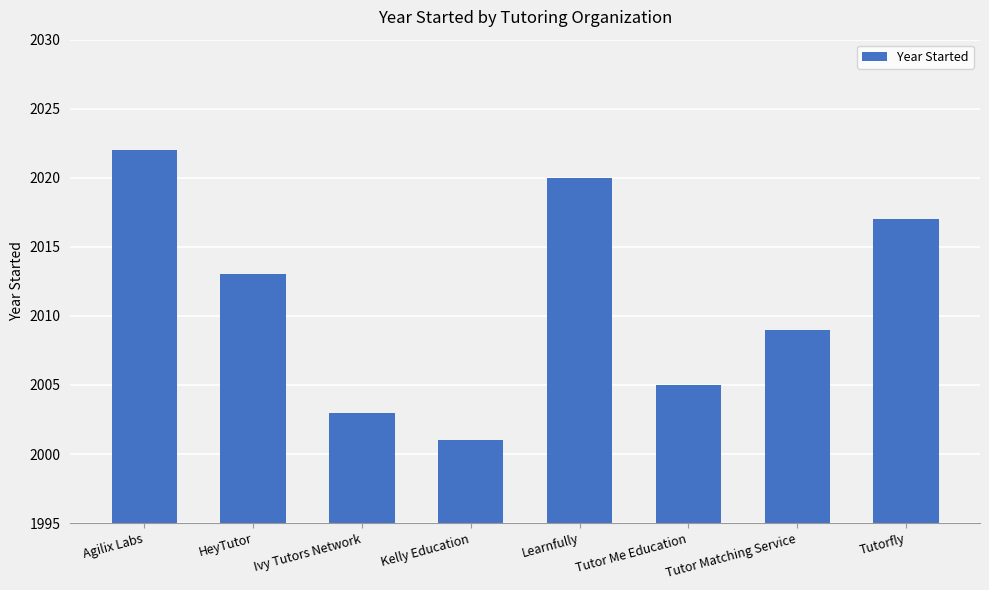

What is the average value?

2011